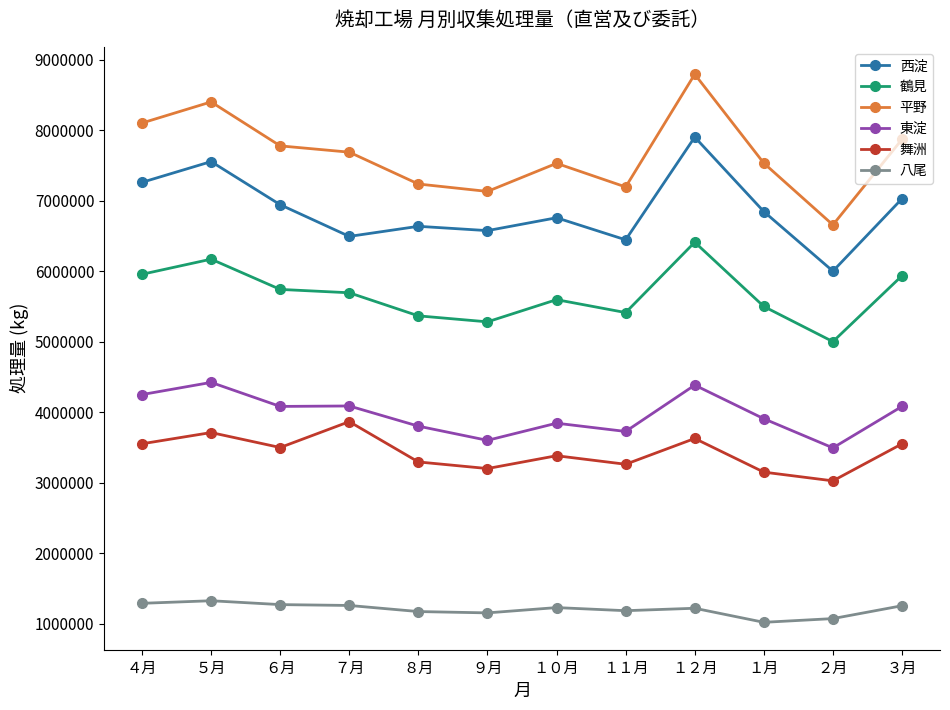

Between ６月 and １２月, which series saw the biggest shift?

平野